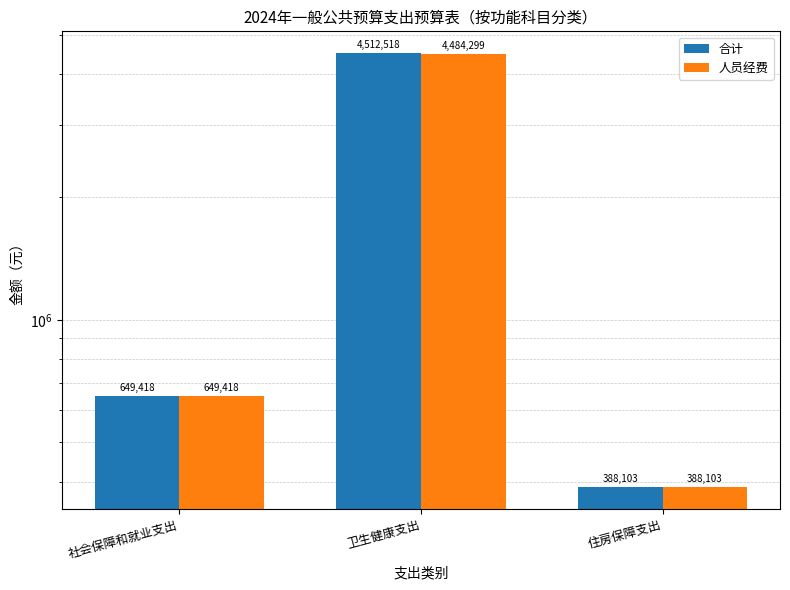

At which label is 合计 closest to 2450310?

社会保障和就业支出